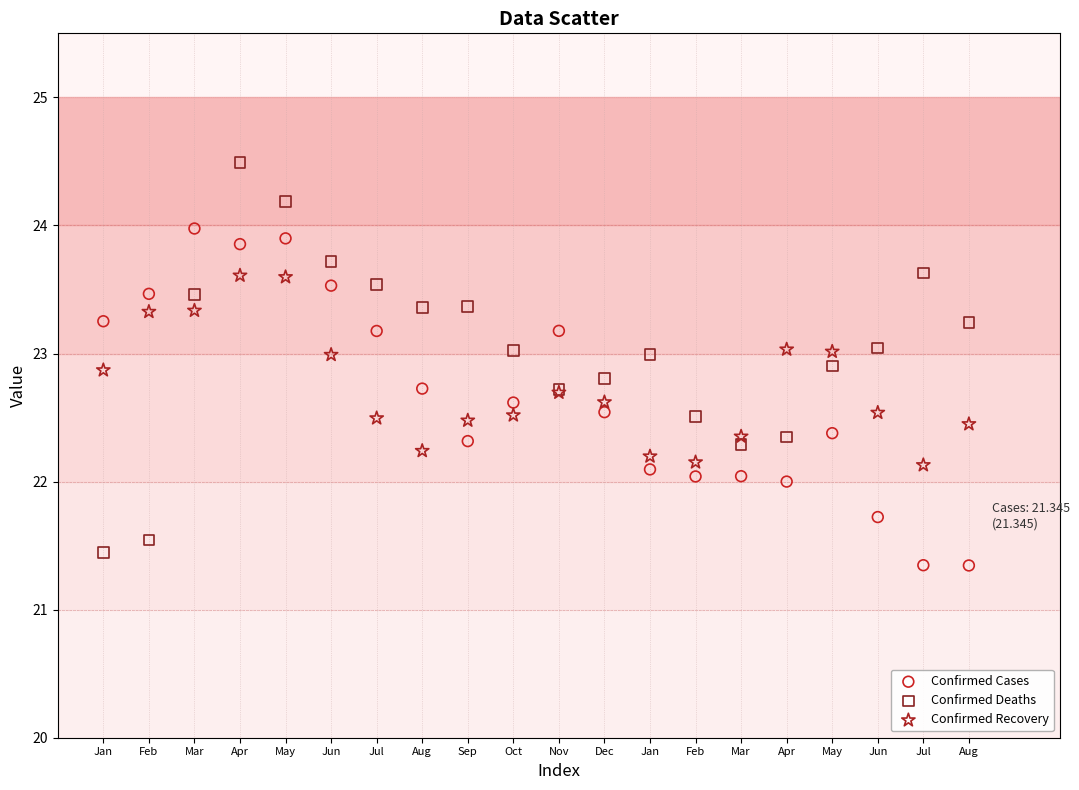

Which series has the largest Y range (max minus min)?

Confirmed Deaths